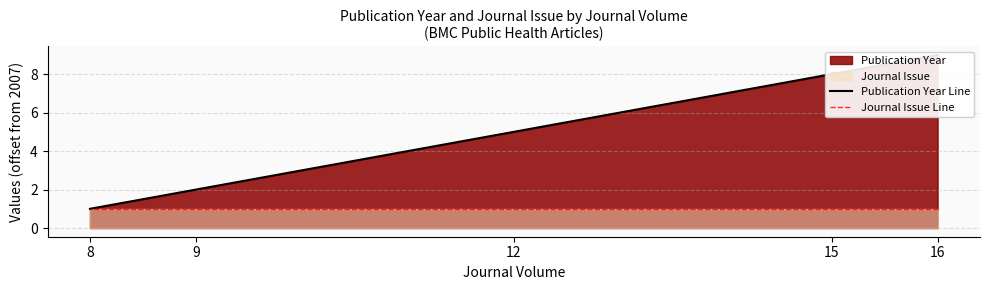

True or false: Publication Year Line has a value of 5 at 12.

True